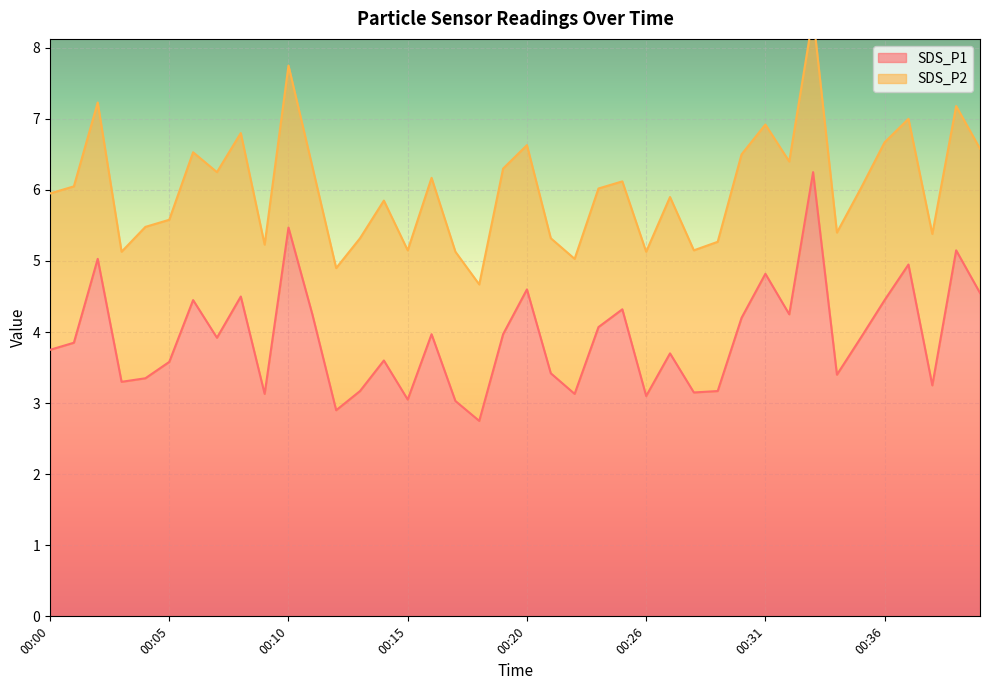

What is the sum of the values at 00:09 and 00:11?

7.4